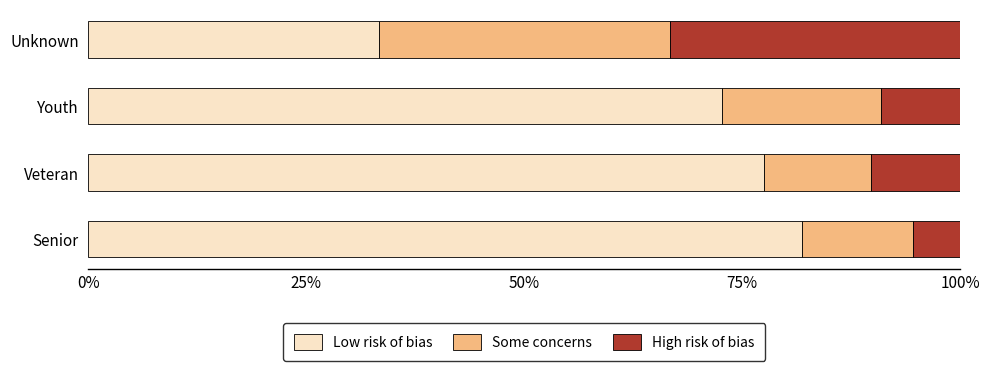

True or false: Low risk of bias has a value of 33.6 at Youth.

False